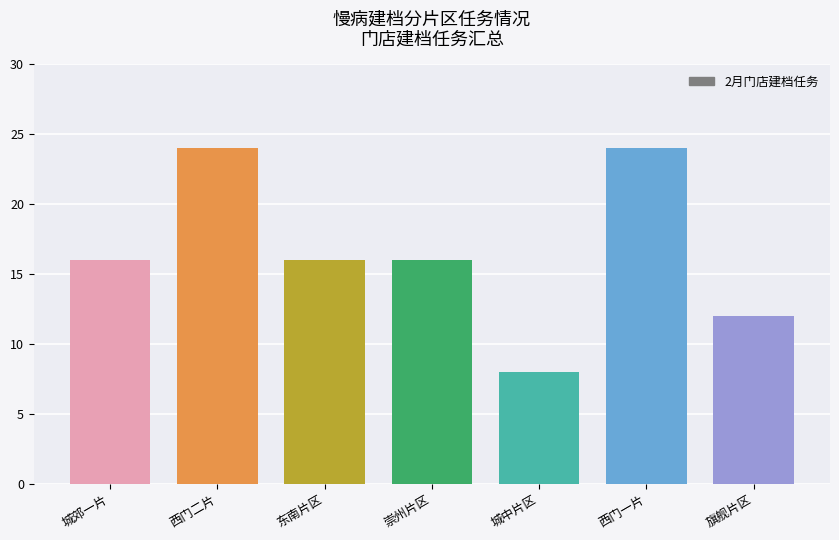

Reading left to right, extract all data points from this chart.

16	24	16	16	8	24	12